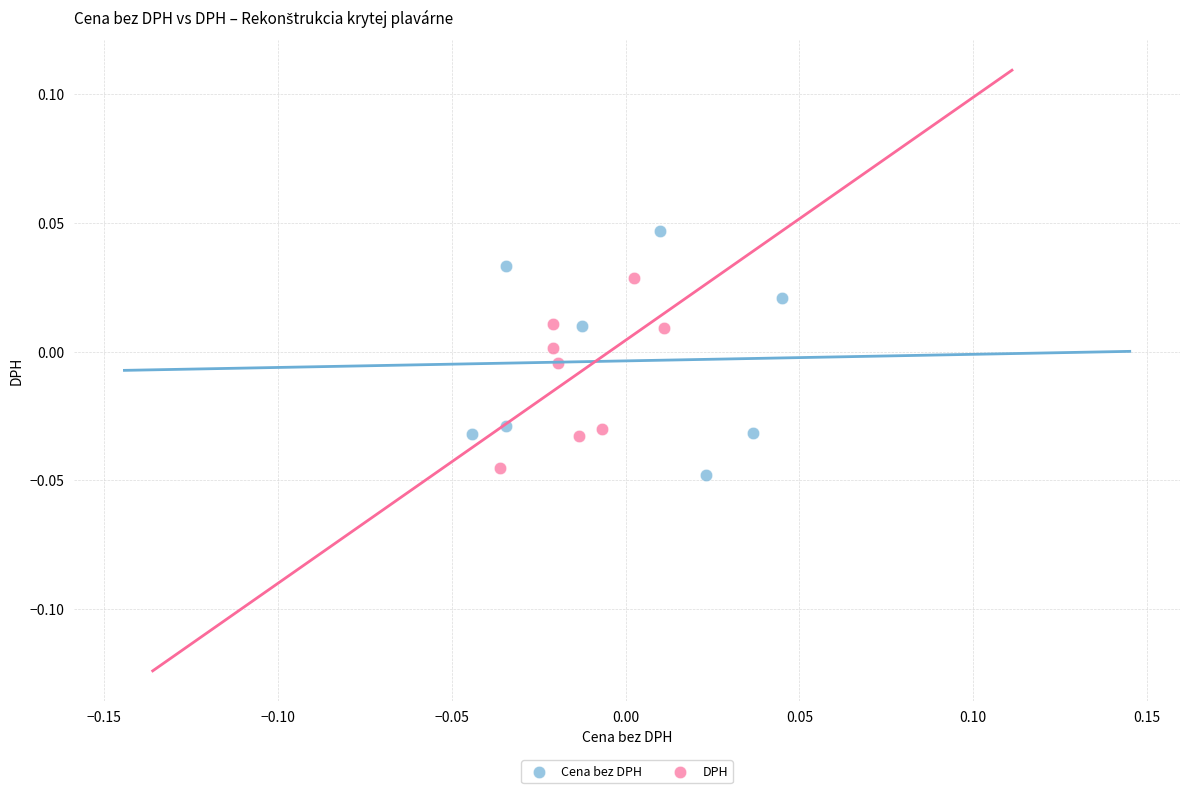

Which series contains the lowest Y value?

Cena bez DPH